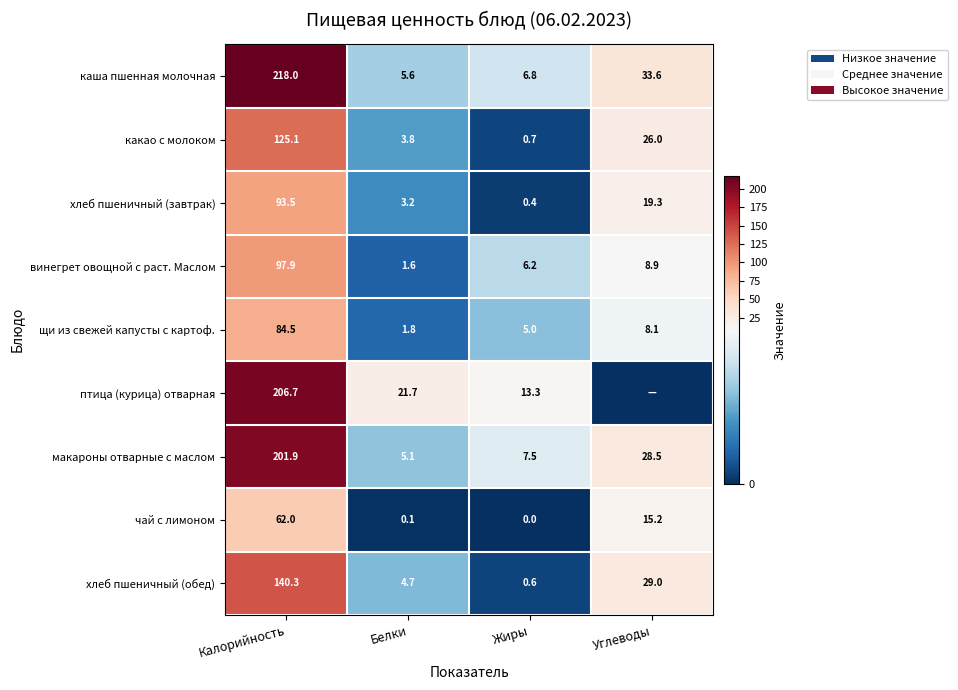

How many data points in макароны отварные с маслом are less than 28?

2